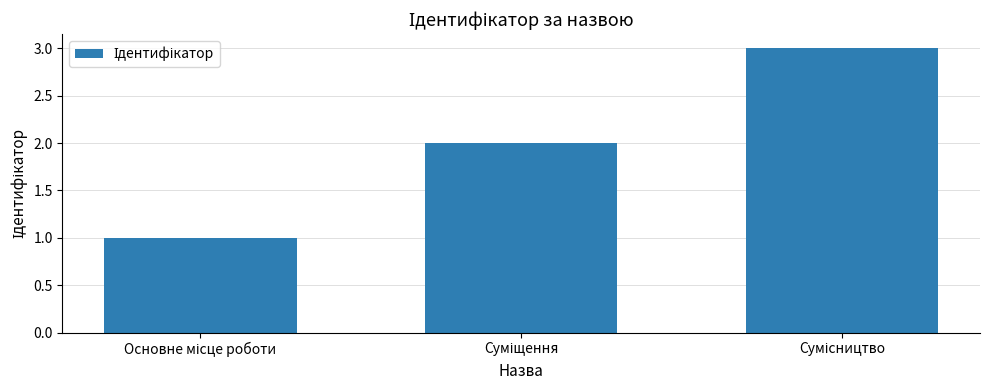

What is the greatest value displayed?

3